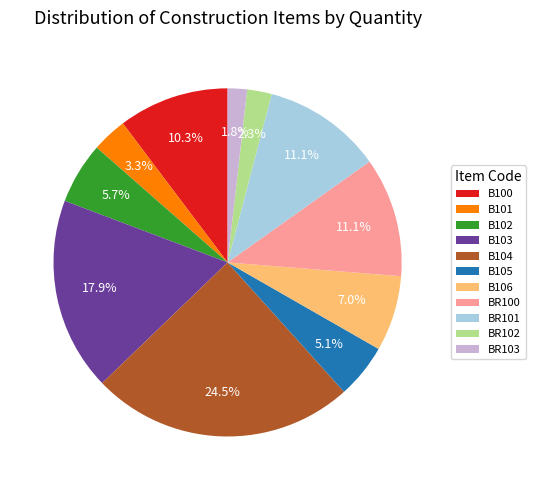

Between B103 and B104, which is larger?

B104